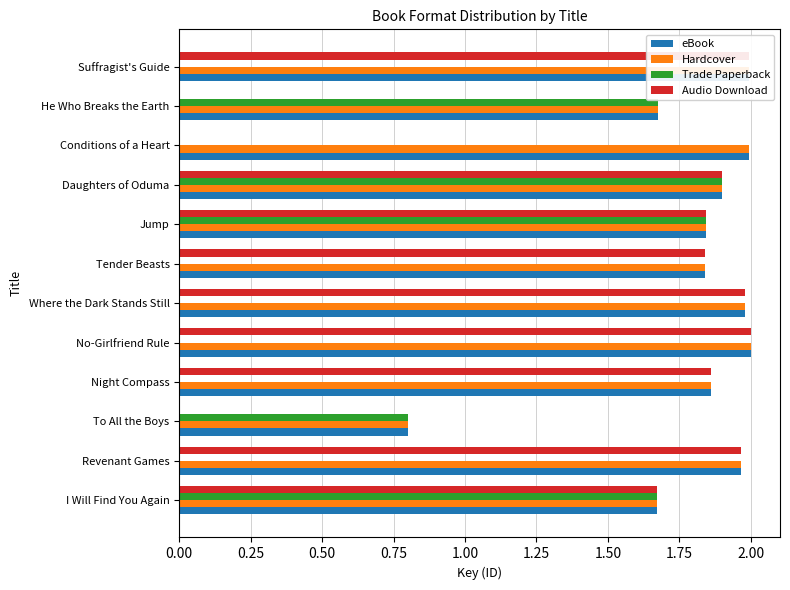

How many data points in eBook are above 1?

11